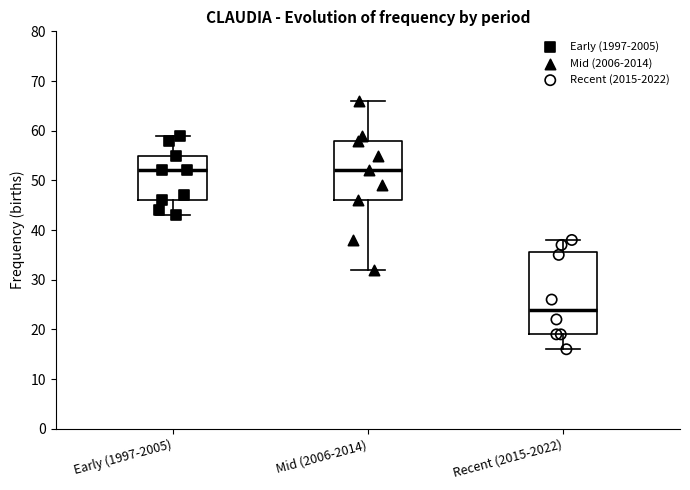

Reading left to right, transcribe this box plot: for each box, give where its median line is, the range the box spans, and where its two whiskers end, as read against the y-axis. The values are not printed on the chart, so give them approximately, as read against the axis.

Early (1997-2005): median 52, box 46 to 55, whiskers 43 to 59
Mid (2006-2014): median 52, box 46 to 58, whiskers 32 to 66
Recent (2015-2022): median 24, box 19 to 36, whiskers 16 to 38